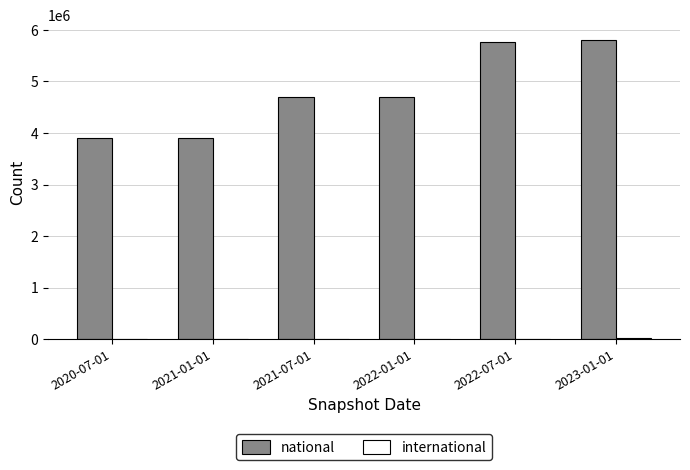

Where is national nearest to the value 4849966?

2022-01-01